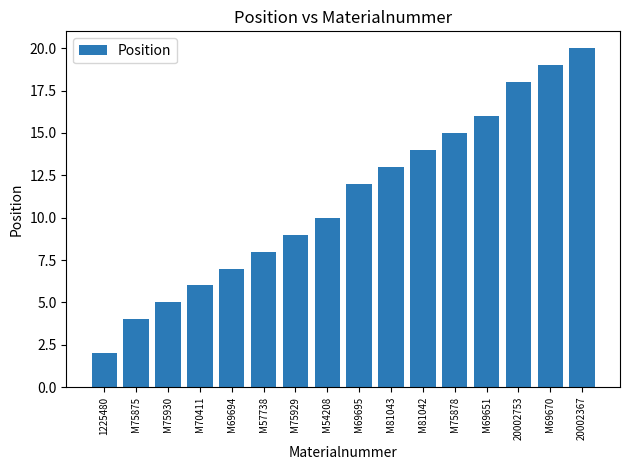

Does the chart contain any negative values?

No